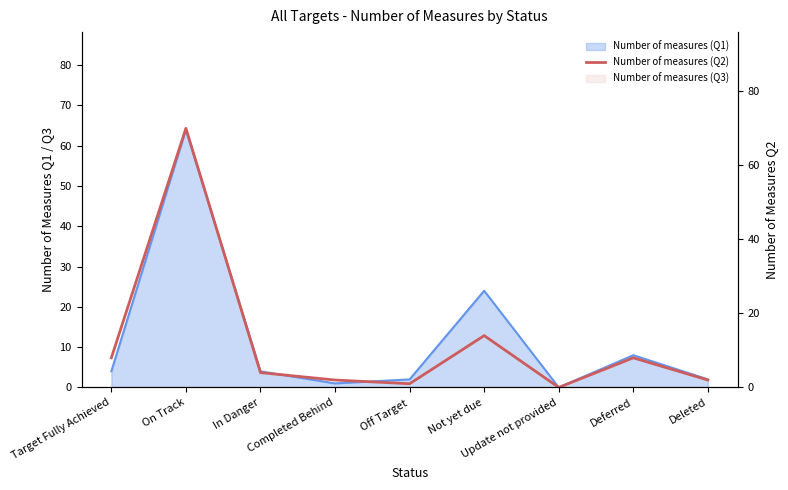

What is the value of the 2nd point from the left?

70